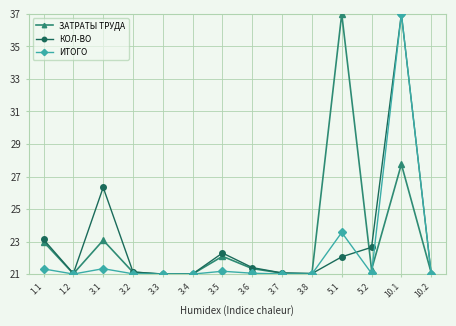

Between 1.1 and 5.2, which series saw the biggest shift?

ЗАТРАТЫ ТРУДА